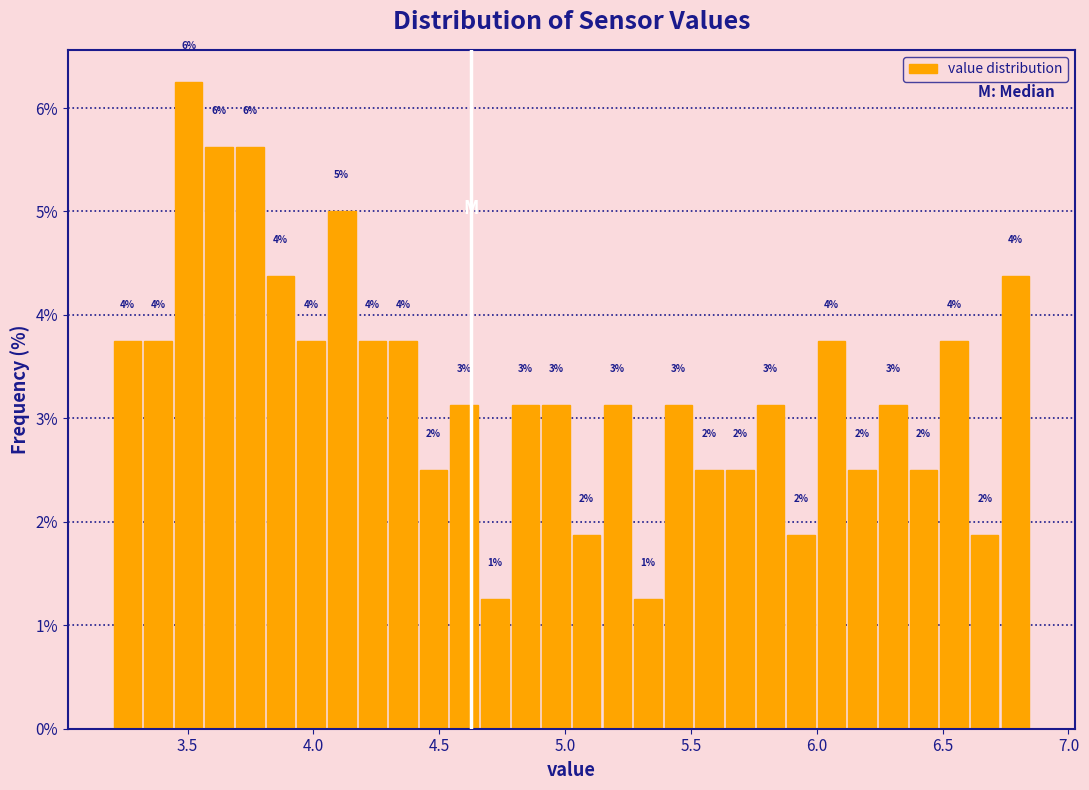

Around what value on the x-axis is the tallest bar? Give the approximate position of its centre, as read against the axis.

3.50